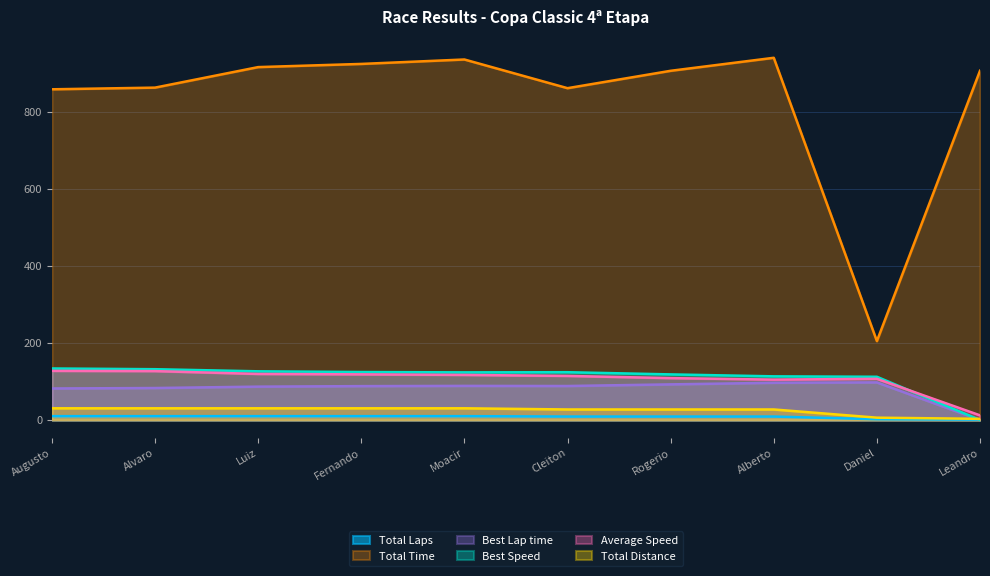

Which series changed the most between Augusto and Luiz?

Total Time